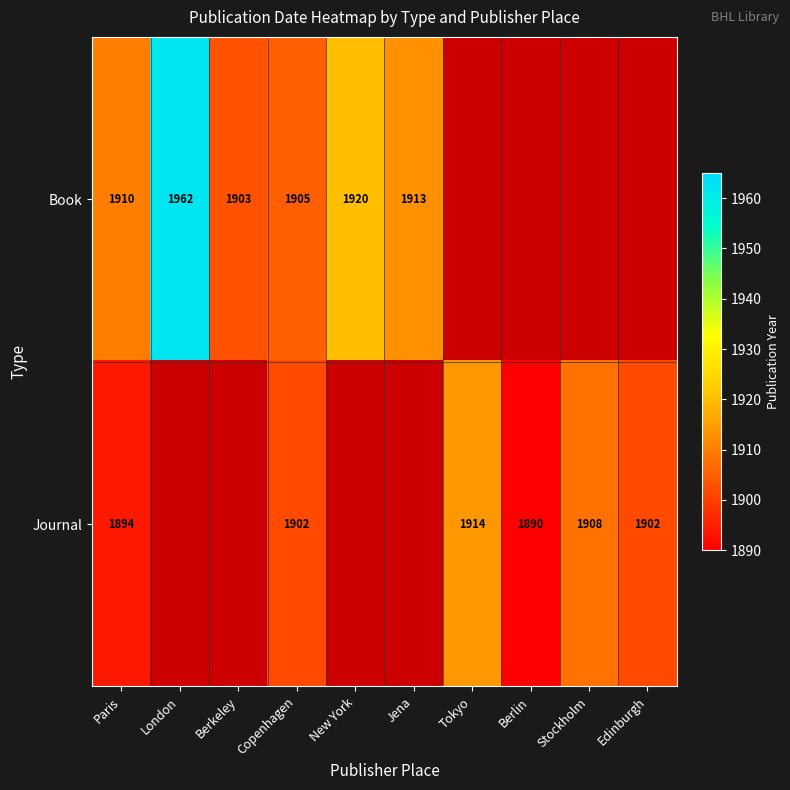

True or false: Book has a value of 3275 at Berkeley.

False